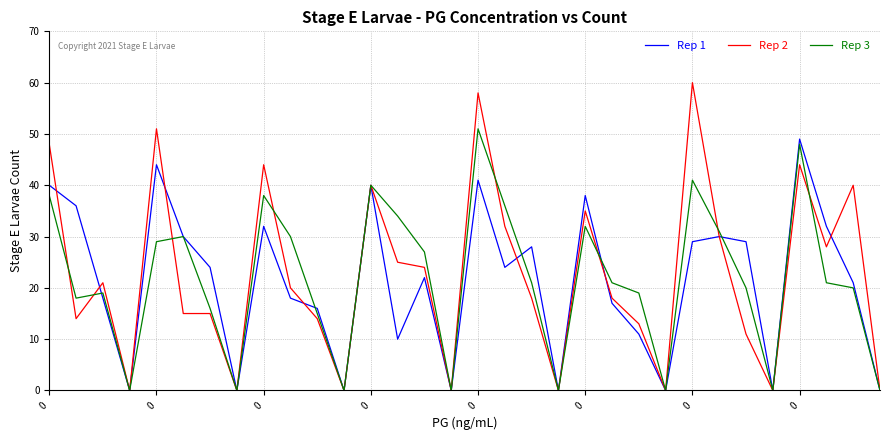

What is the maximum value for Rep 3?

51